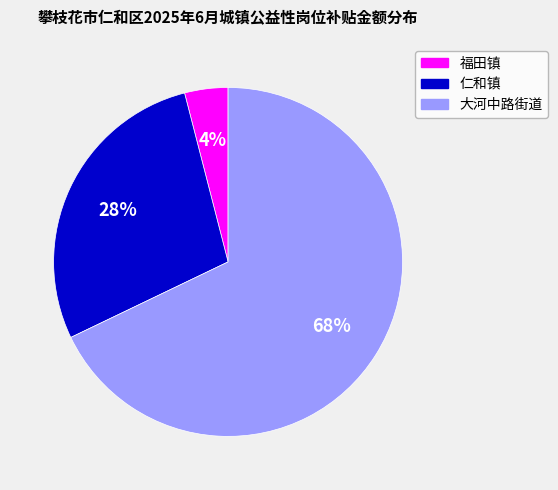

Is it true that 仁和镇 is 28% of the pie?

True